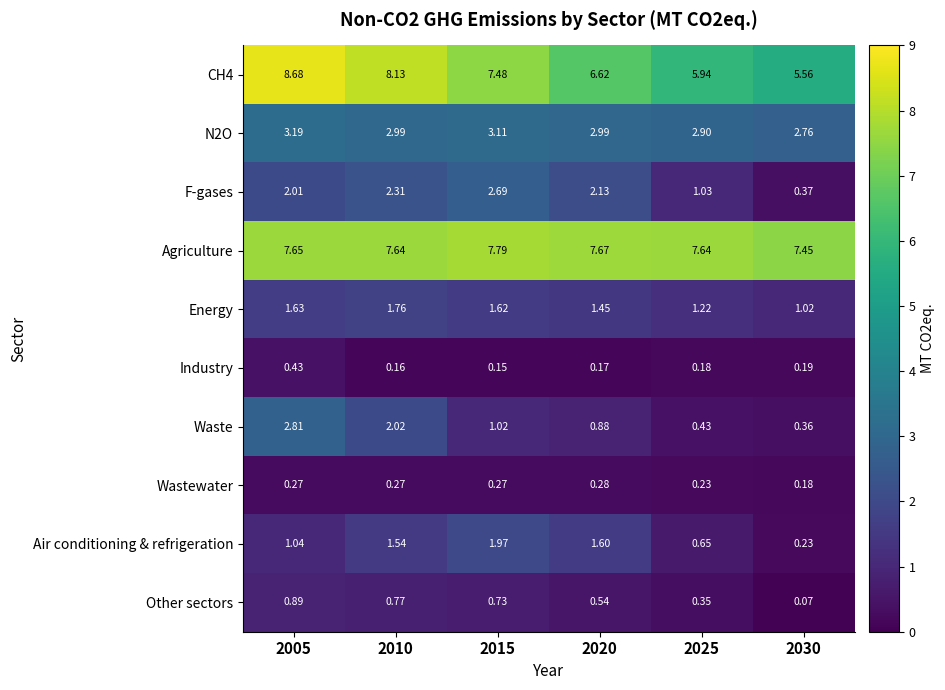

Which series changed the most between 2015 and 2025?

F-gases